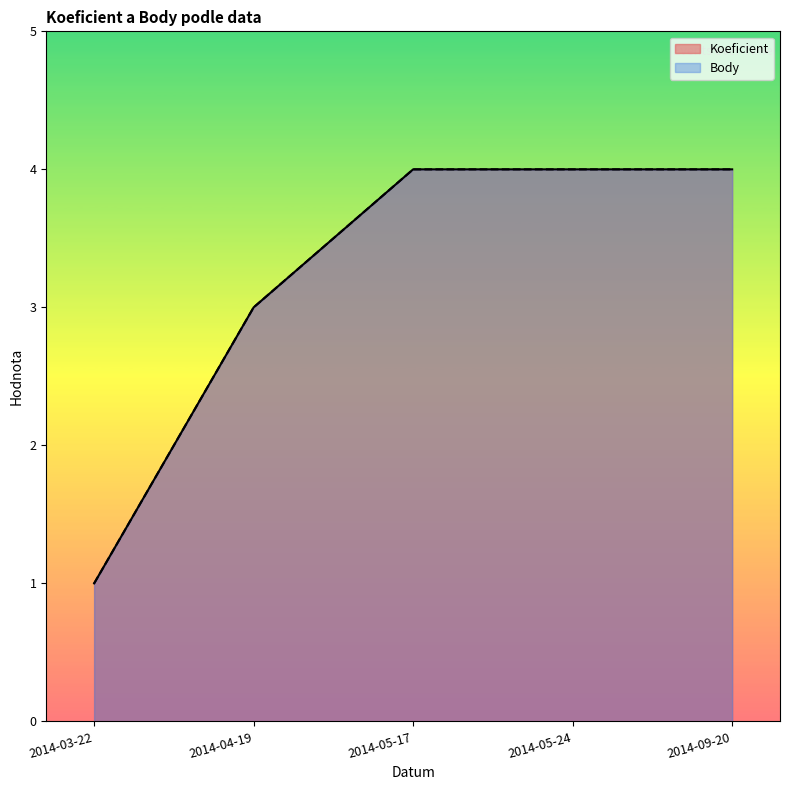

What is the average value of the Body series?

3